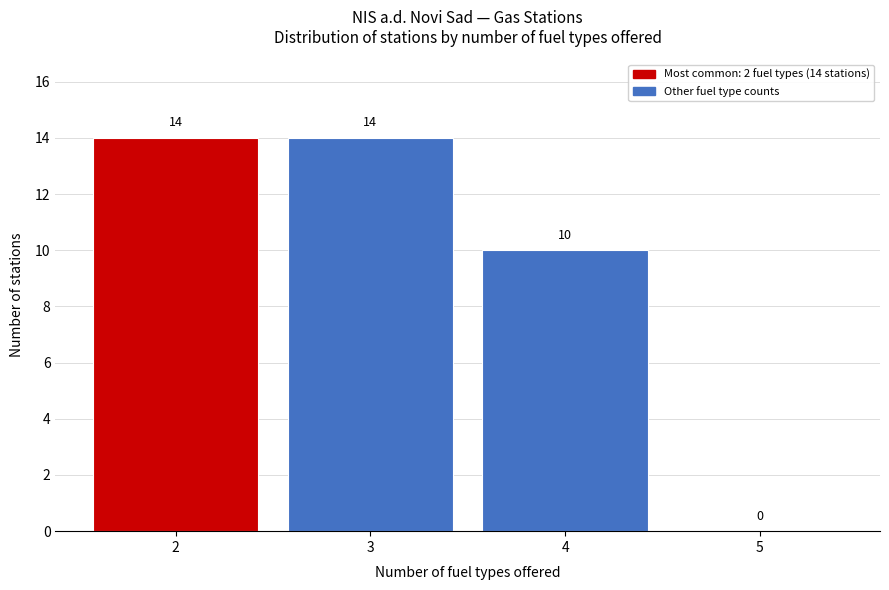

Reading left to right, transcribe all the data shown in this chart.

2=14	3=14	4=10	5=0